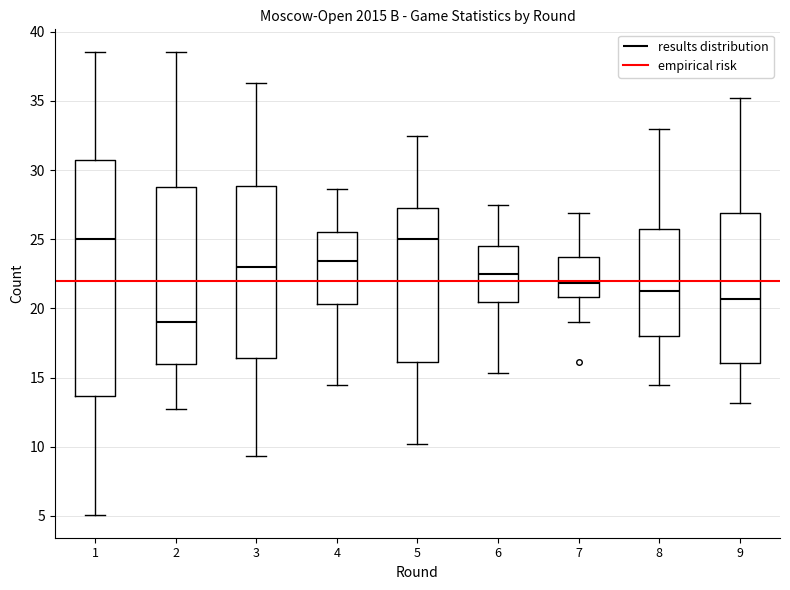

Which box's median line is the lowest?

2